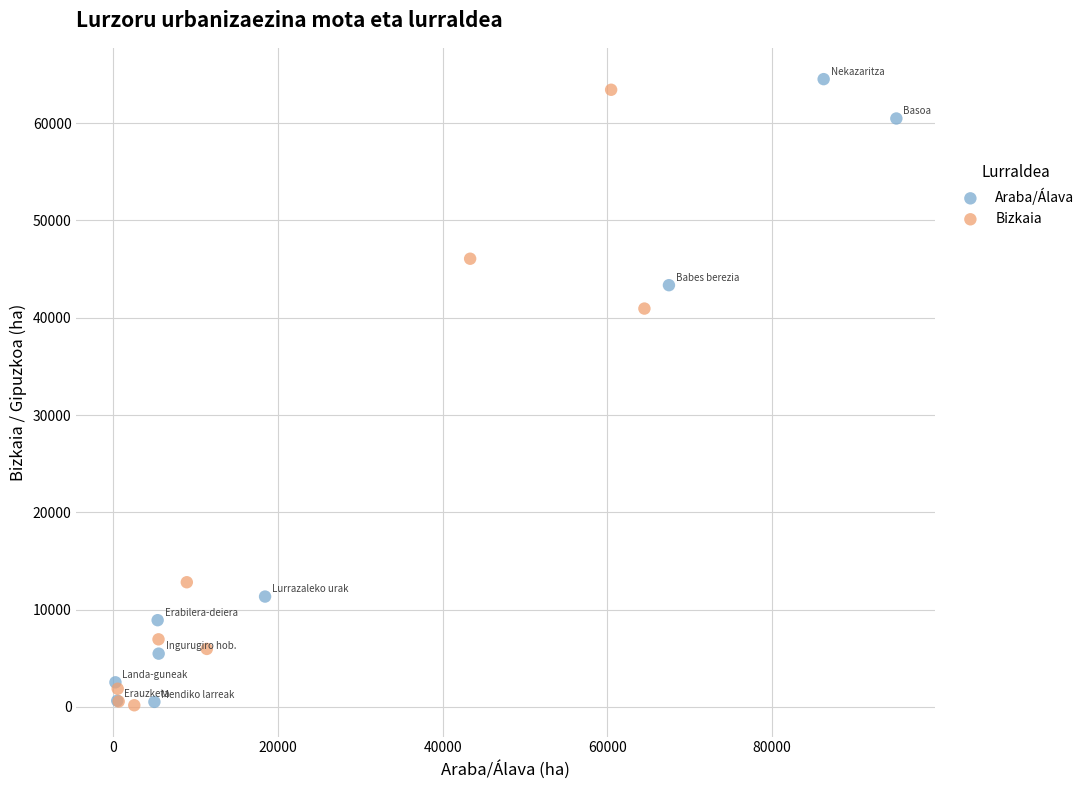

What are all the series names shown in the legend?

Araba/Álava, Bizkaia